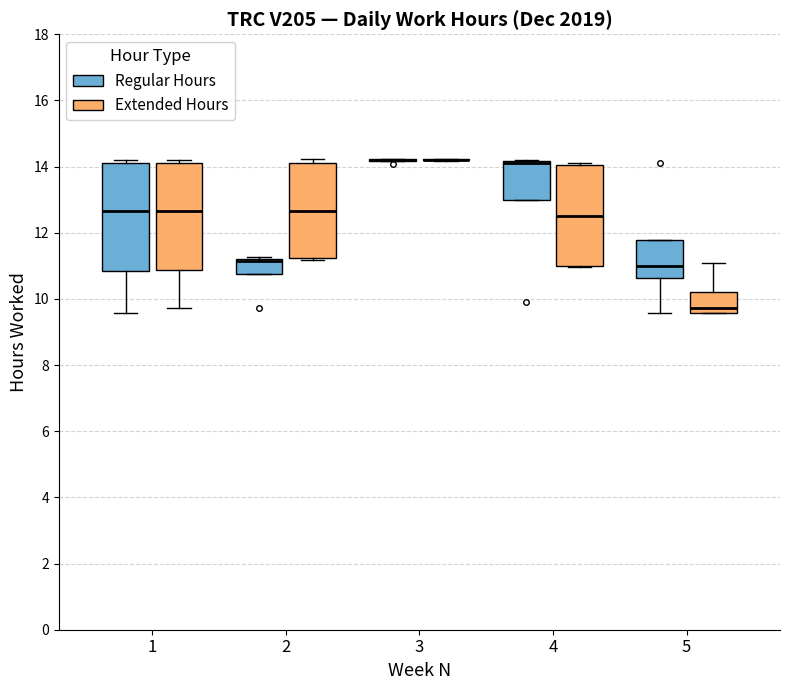

Reading left to right, read every box against the y-axis: the position of its median line, the range the box covers, and the ends of its whiskers. The values are not printed on the chart, so give them approximately, as read against the axis.

1 (Regular Hours): median 12.6, box 10.8 to 14.2, whiskers 9.6 to 14.2 (just above the box's upper edge)
1 (Extended Hours): median 12.6, box 10.8 to 14.2, whiskers 9.8 to 14.2 (just above the box's upper edge)
2 (Regular Hours): median 11.2 (drawn on the box's upper edge), box 10.8 to 11.2, whiskers 10.8 to 11.2
2 (Extended Hours): median 12.6, box 11.2 to 14.2, whiskers 11.2 to 14.2 (just above the box's upper edge)
3 (Regular Hours): box collapsed to a line at 14.2, whiskers 14.2 to 14.2
3 (Extended Hours): box collapsed to a line at 14.2, whiskers 14.2 to 14.2
4 (Regular Hours): median 14.2 (just below the box's upper edge), box 13.0 to 14.2, whiskers 13.0 to 14.2
4 (Extended Hours): median 12.6, box 11.0 to 14.0, whiskers 11.0 to 14.2
5 (Regular Hours): median 11.0, box 10.6 to 11.8, whiskers 9.6 to 11.8
5 (Extended Hours): median 9.8, box 9.6 to 10.2, whiskers 9.6 to 11.0